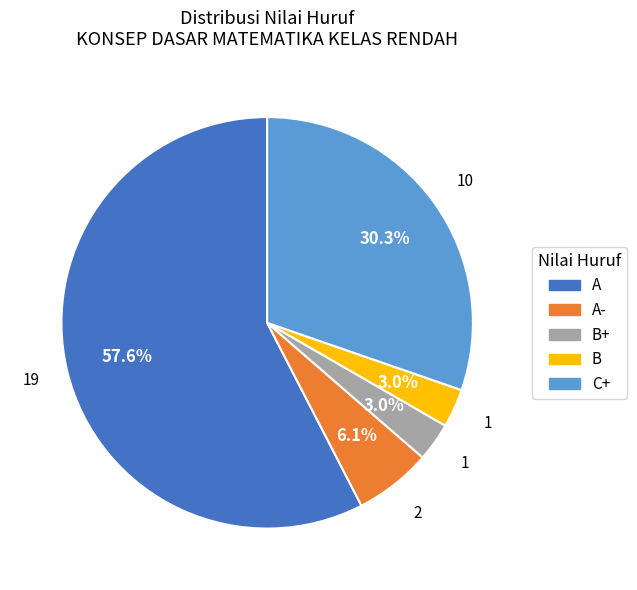

Is there any slice that represents more than half of the pie?

Yes